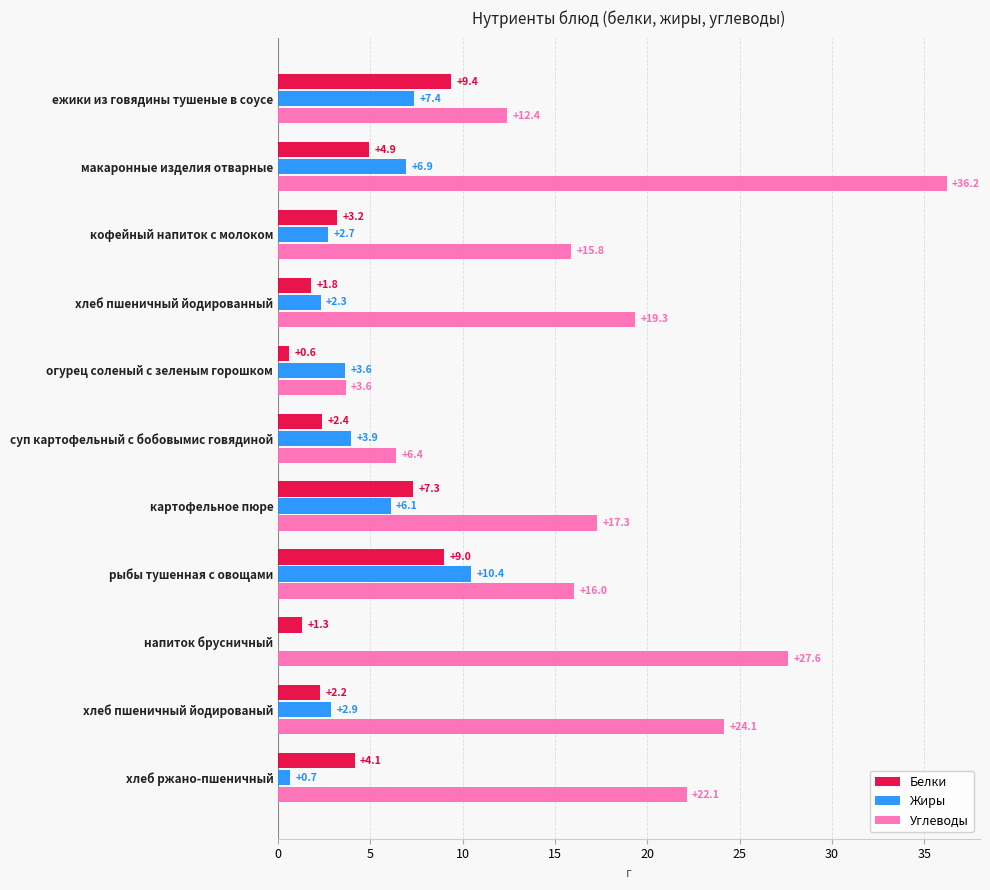

The value of Жиры at напиток брусничный is 4.5. True or false?

False